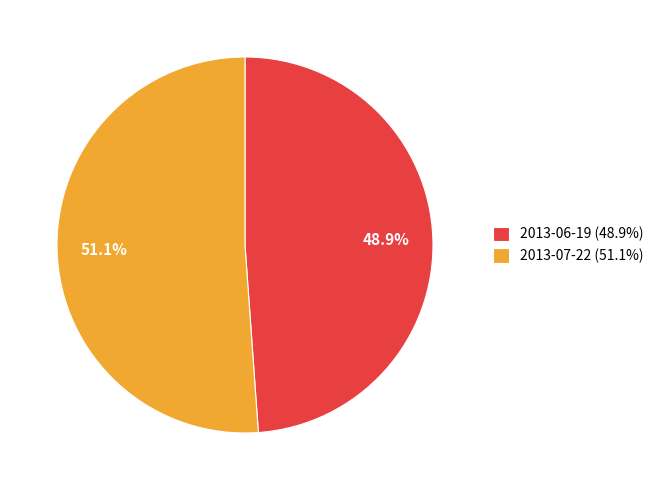

To the nearest percent, what is the combined percentage of 2013-07-22 and 2013-06-19?

100%